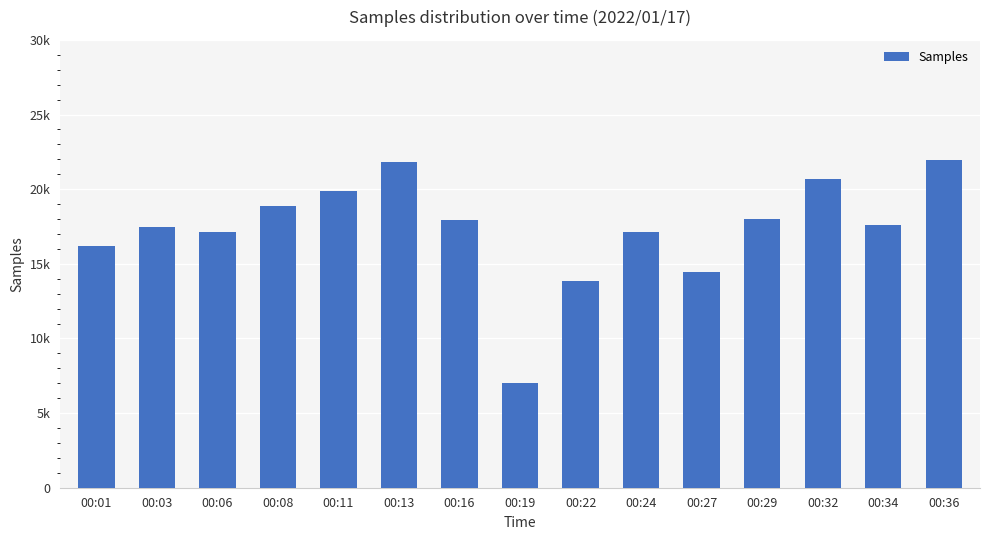

Between 00:24 and 00:13, which is larger?

00:13